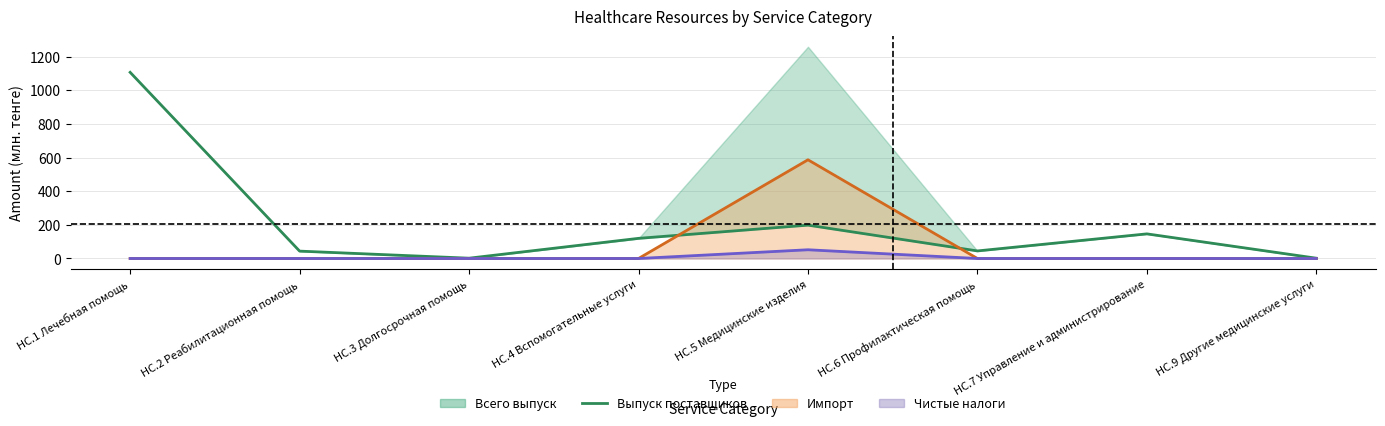

What is the label of the 4th point from the left?

НС.4 Вспомогательные услуги